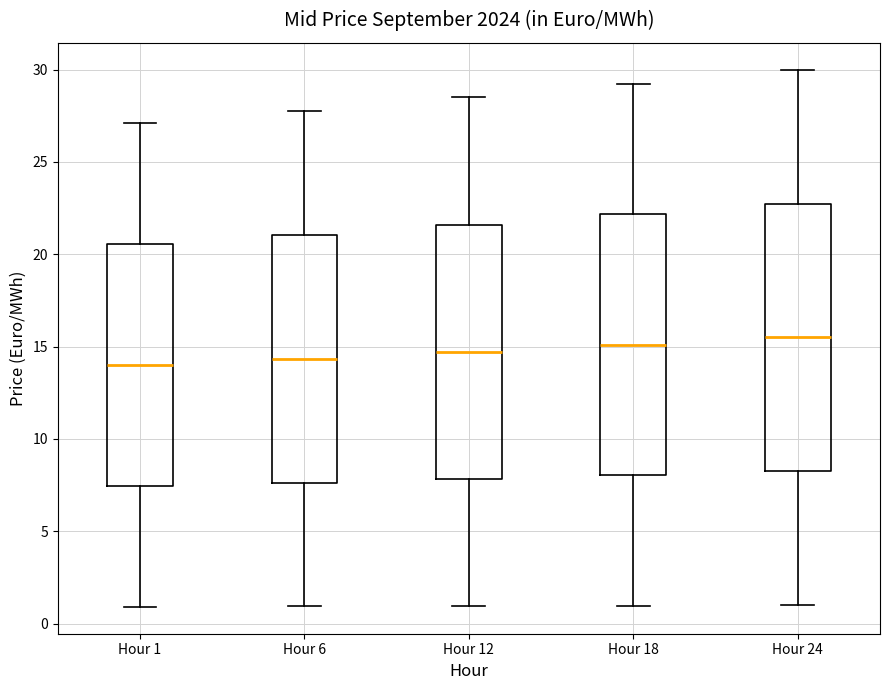

Reading left to right, read every box against the y-axis: the position of its median line, the range the box covers, and the ends of its whiskers. The values are not printed on the chart, so give them approximately, as read against the axis.

Hour 1: median 14.0, box 7.5 to 20.5, whiskers 1.0 to 27.0
Hour 6: median 14.5, box 7.5 to 21.0, whiskers 1.0 to 28.0
Hour 12: median 14.5, box 8.0 to 21.5, whiskers 1.0 to 28.5
Hour 18: median 15.0, box 8.0 to 22.0, whiskers 1.0 to 29.5
Hour 24: median 15.5, box 8.5 to 23.0, whiskers 1.0 to 30.0